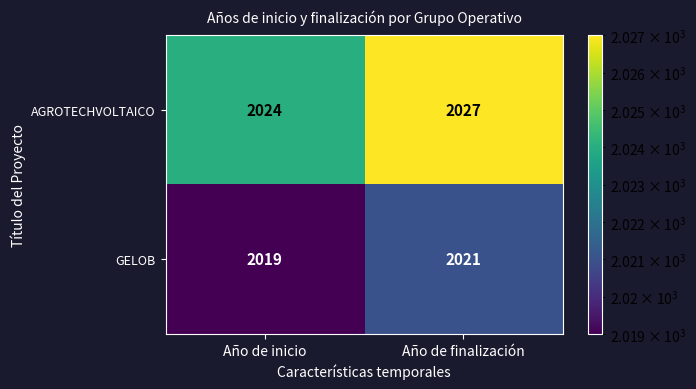

What is the difference between the AGROTECHVOLTAICO values at Año de inicio and Año de finalización?

3